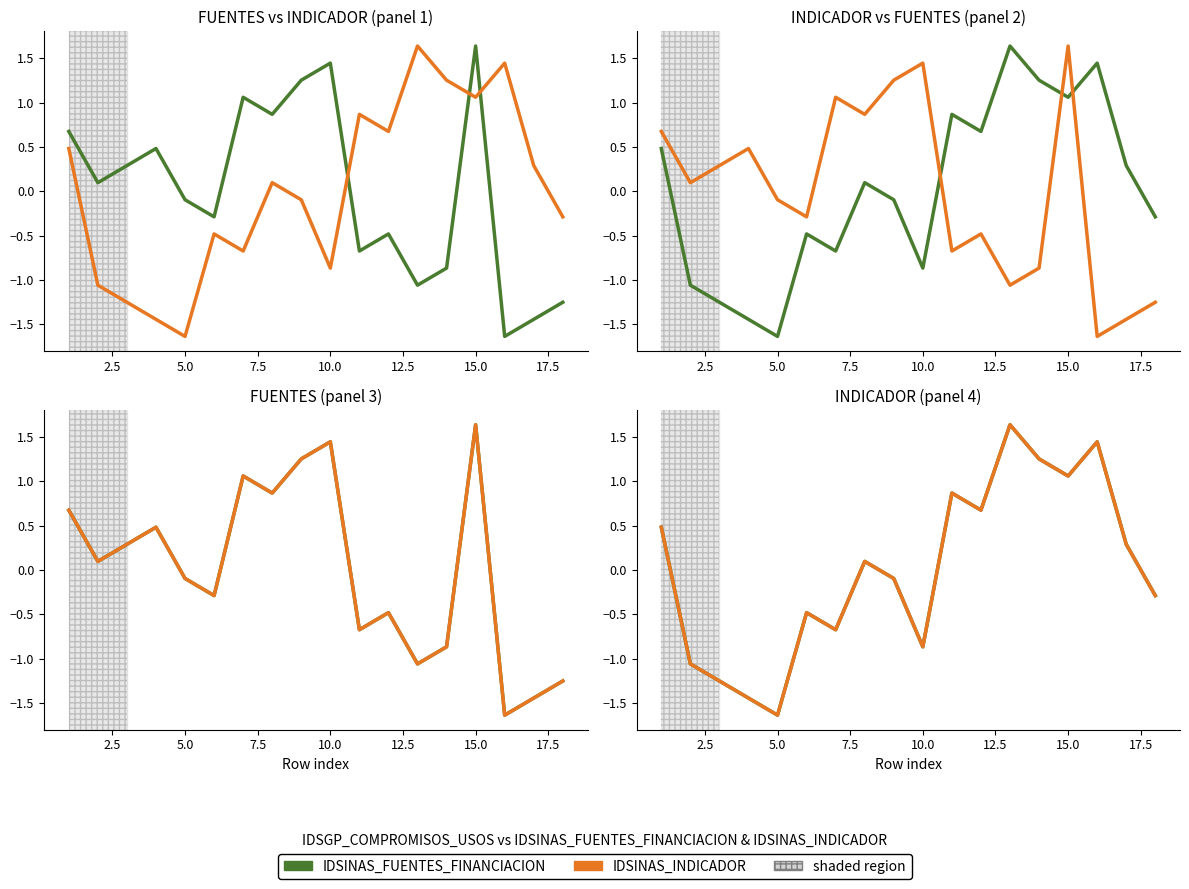

How many values in IDSINAS_FUENTES_FINANCIACION are above zero?

9